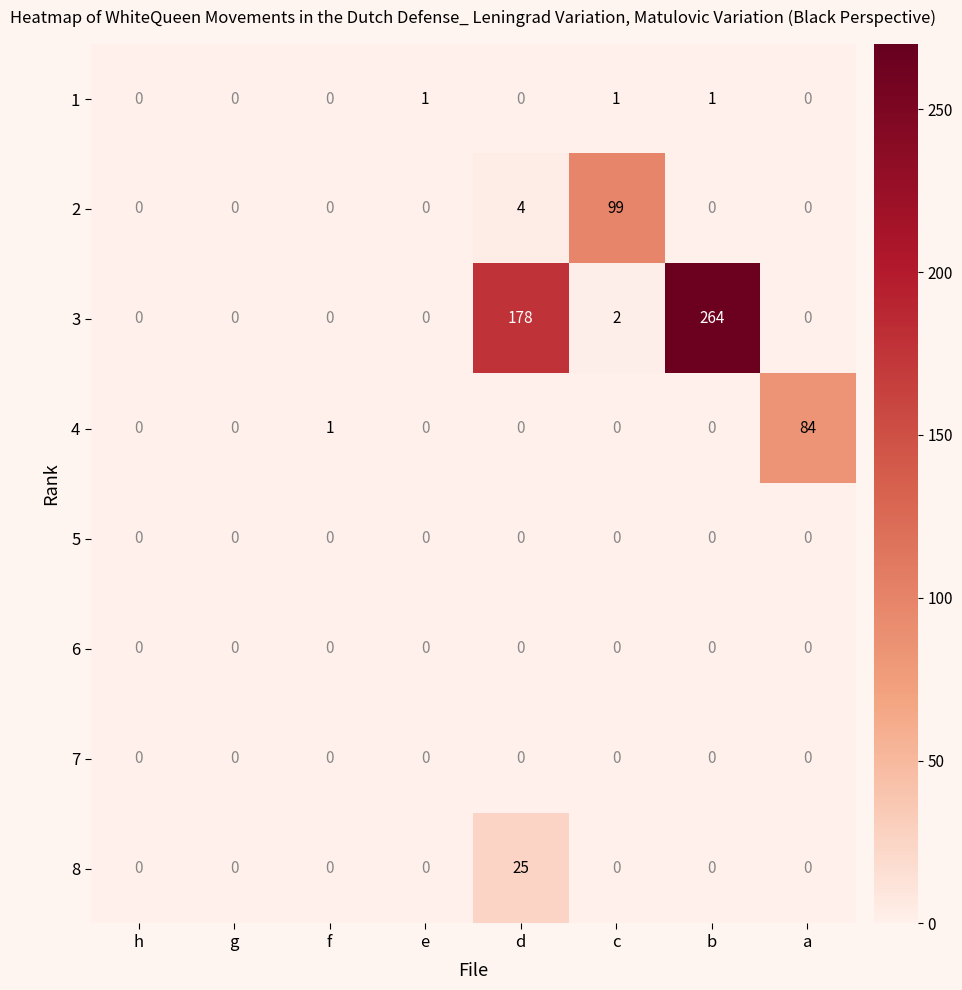

Between f and a, which series saw the biggest shift?

4